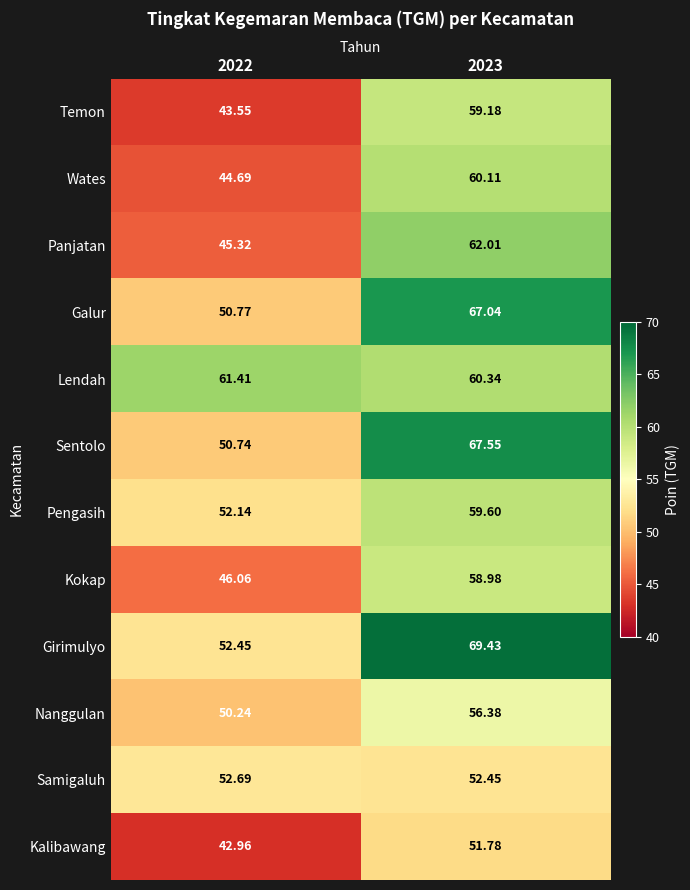

Which series changed the most between 2022 and 2023?

Girimulyo